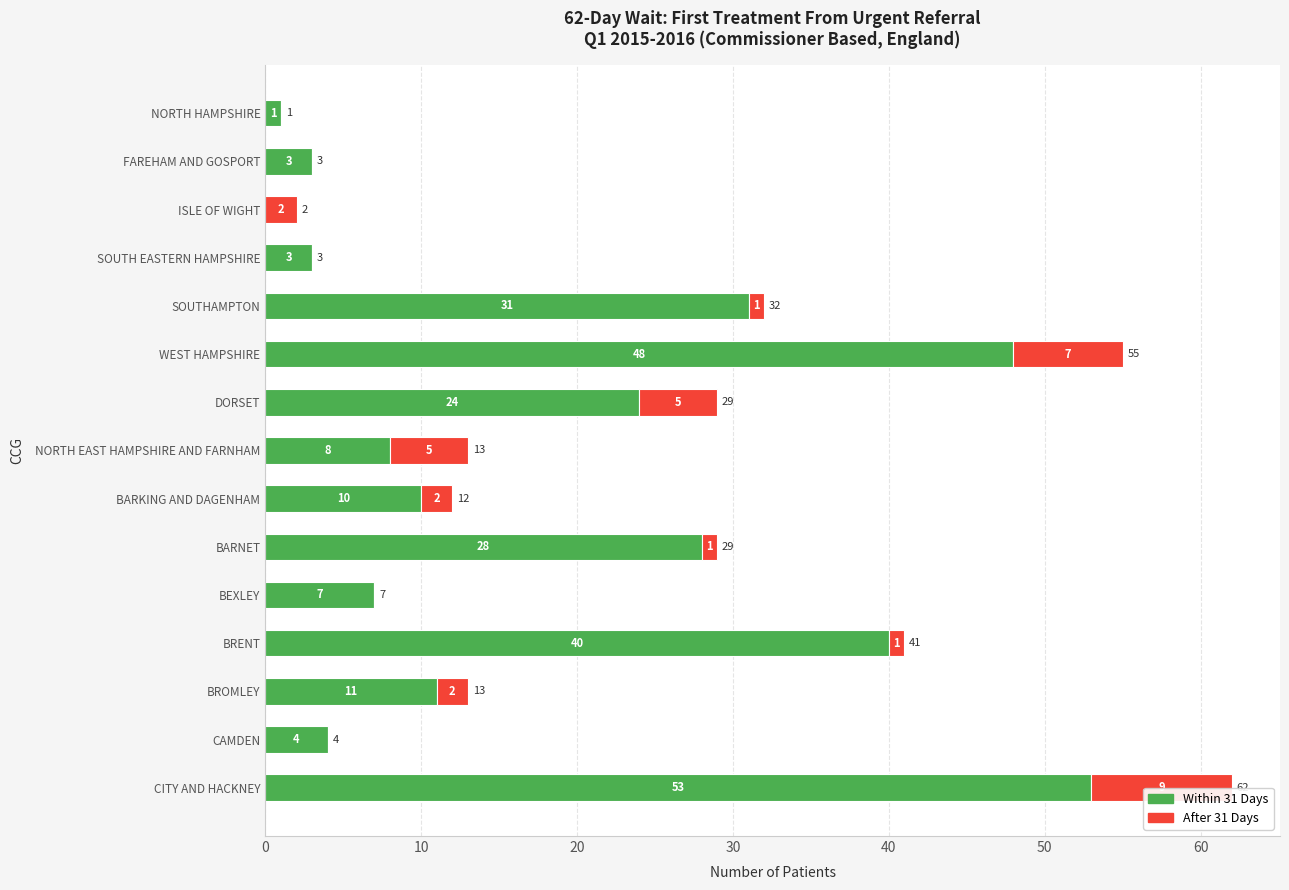

What is the difference between the highest and lowest values at CAMDEN?

4